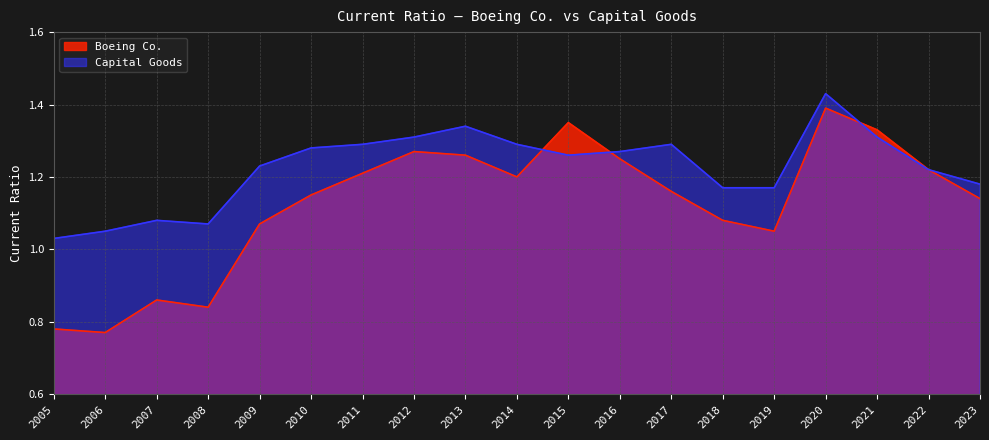

Which series has the largest total across all categories?

Capital Goods